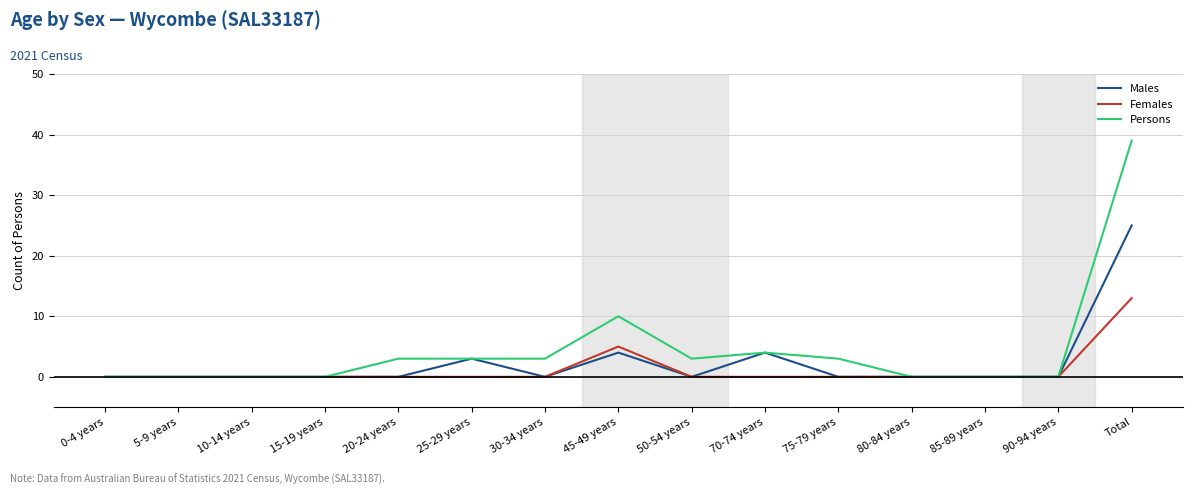

Reading left to right, list all the values displayed in this chart.

Males: 0	0	0	0	0	3	0	4	0	4	0	0	0	0	25
Females: 0	0	0	0	0	0	0	5	0	0	0	0	0	0	13
Persons: 0	0	0	0	3	3	3	10	3	4	3	0	0	0	39